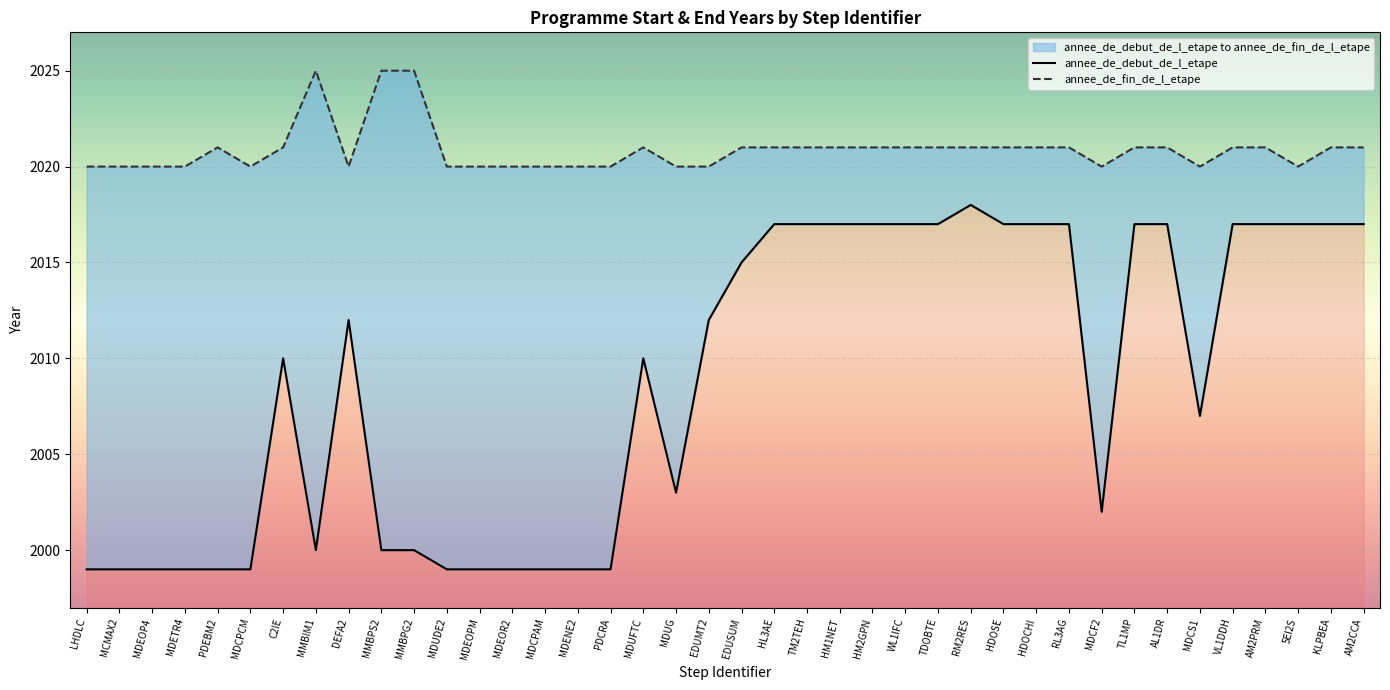

Rank the categories by value from lowest to highest.

LHDLC, MCMAX2, MDEOP4, MDETR4, PDEBM2, MDCPCM, MDUDE2, MDEOPM, MDEOR2, MDCPAM, MDENE2, PDCRA, MMBIM1, MMBPS2, MMBPG2, MDCF2, MDUG, MDCS1, C2IE, MDUFTC, DEFA2, EDUMT2, EDUSUM, HL3AE, TM2TEH, HM1NET, HM2GPN, WL1IFC, TDOBTE, HDOSE, HDOCHI, RL3AG, TL1MP, AL1DR, VL1DDH, AM2PRM, 5EI2S, KLPBEA, AM2CCA, RM2RES